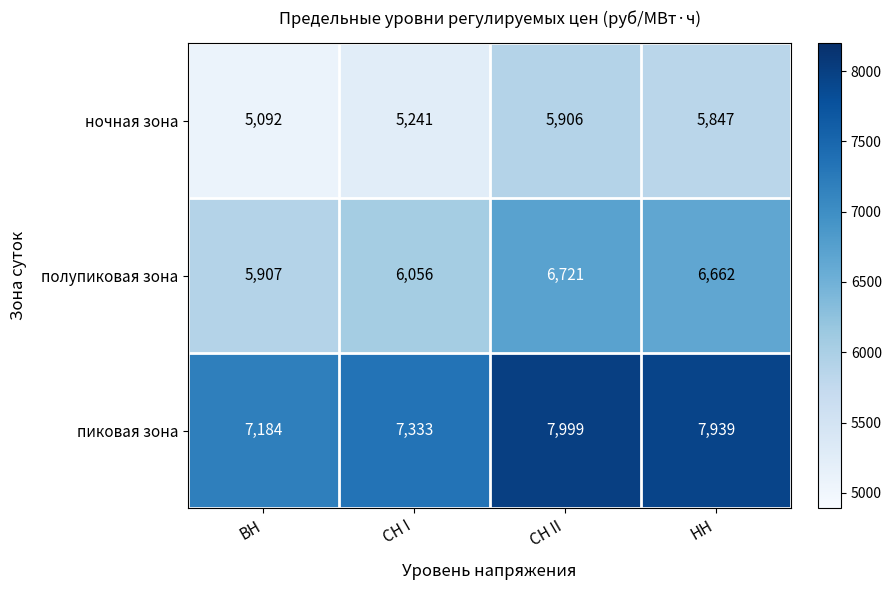

The пиковая зона series shows 12817 at ВН. True or false?

False